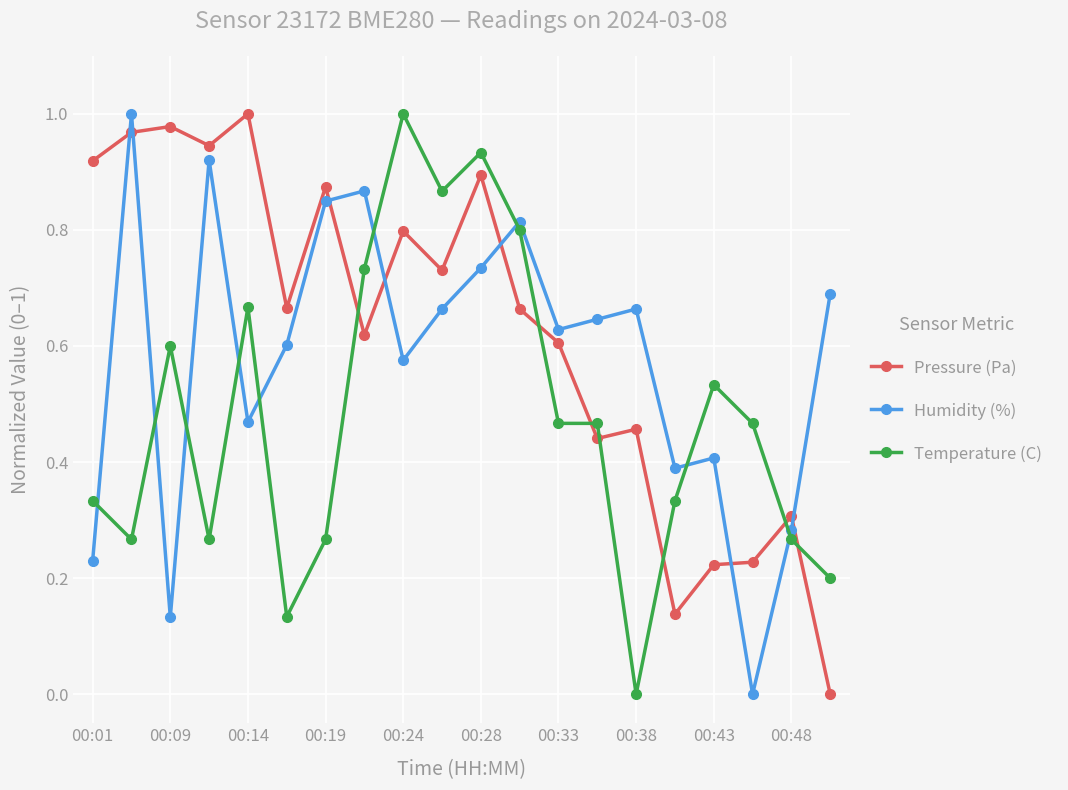

True or false: Temperature (C) has more than 0 interior local peaks.

True